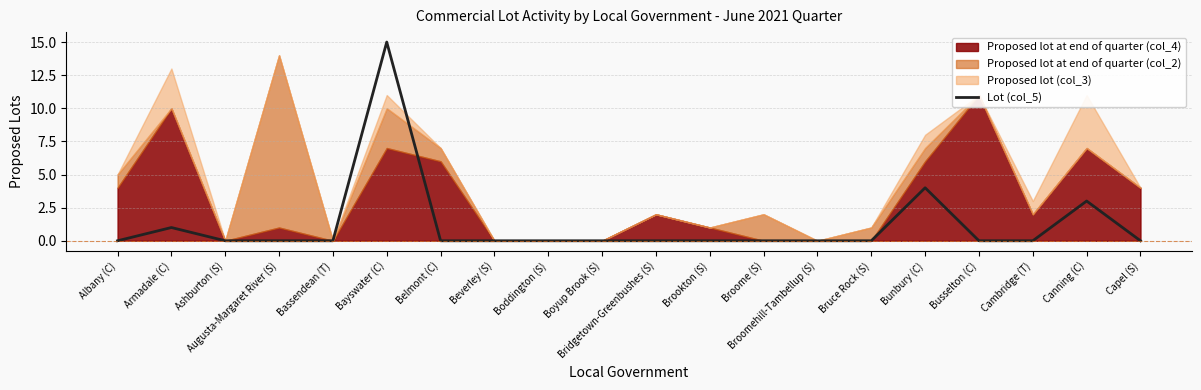

Where is Lot (col_5) nearest to the value 7?

Bunbury (C)